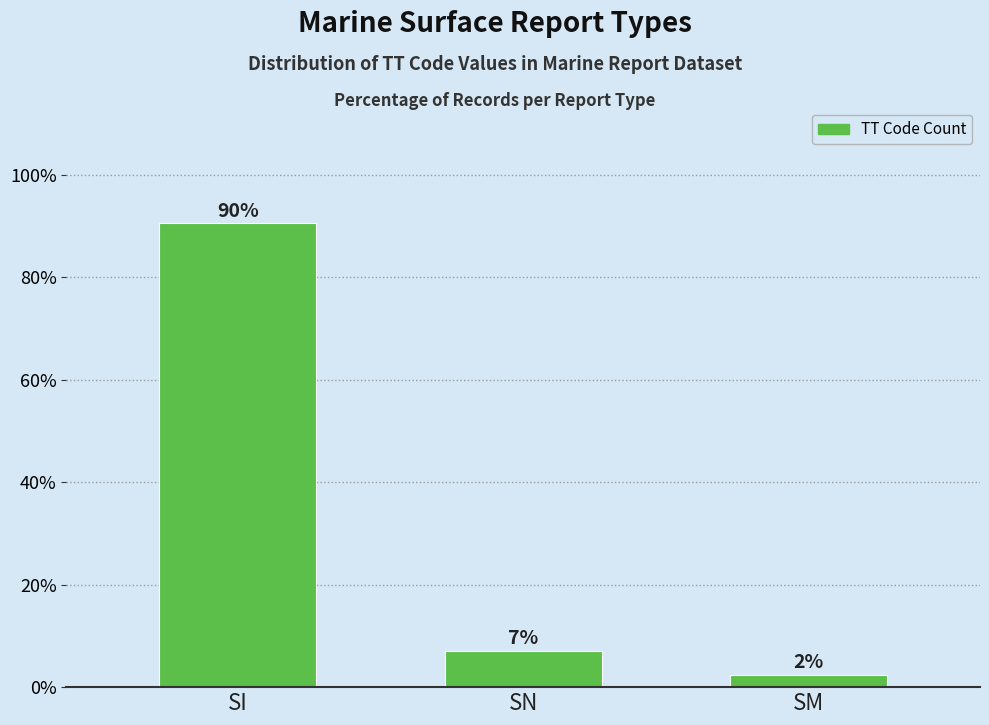

How many bars are there in total?

3